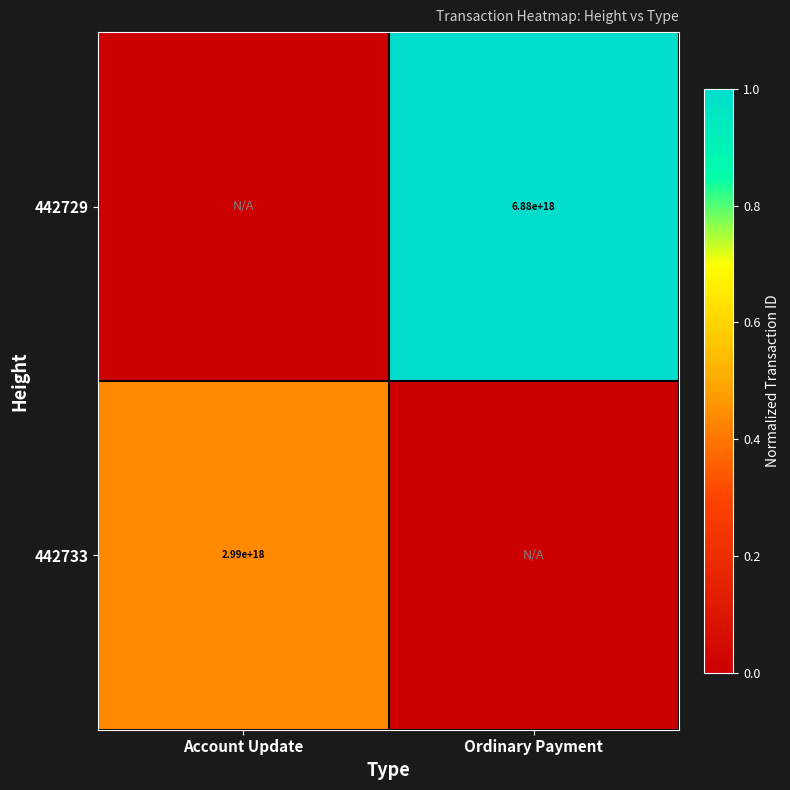

The value of 442729 at Ordinary Payment is 6880000000000000000. True or false?

True